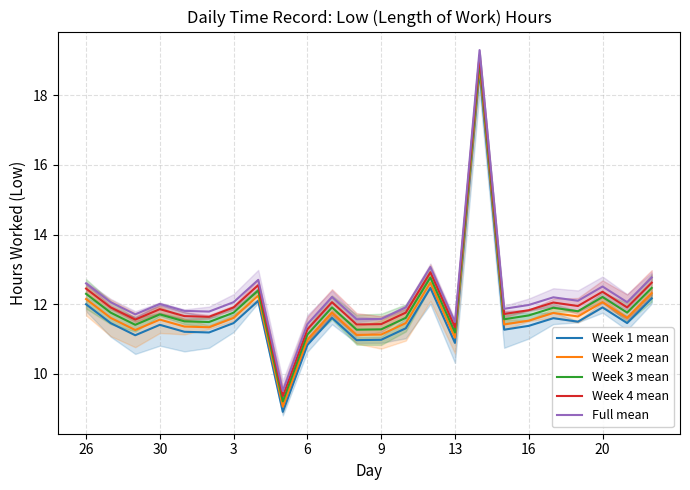

Is this an area chart (filled region under the line)?

No